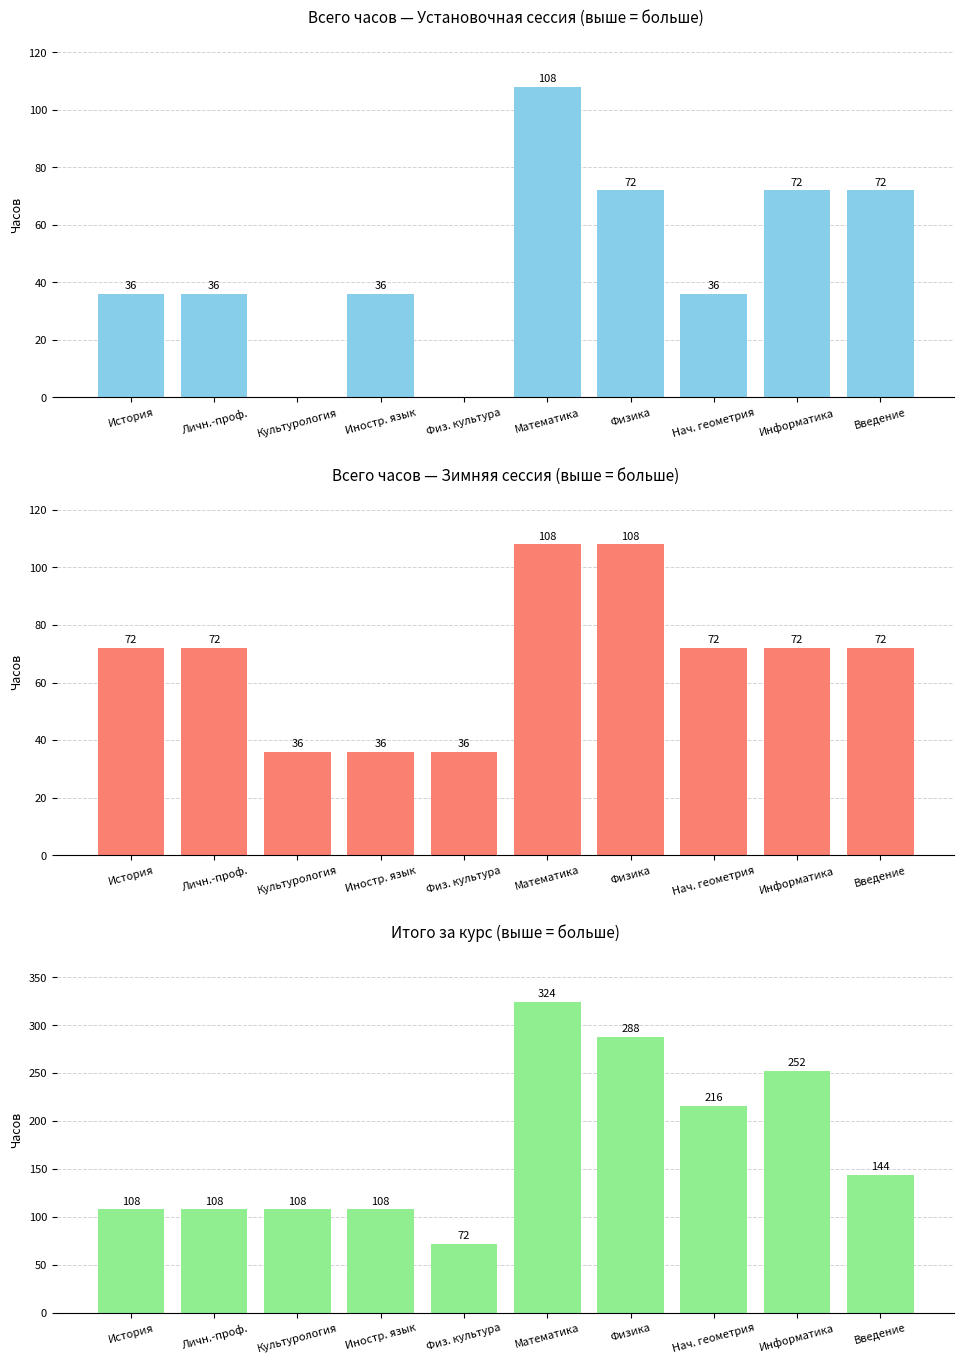

Reading left to right, extract all data points from this chart.

Всего часов — Установочная сессия (выше = больше): 36	36	0	36	0	108	72	36	72	72
Всего часов — Зимняя сессия (выше = больше): 72	72	36	36	36	108	108	72	72	72
Итого за курс (выше = больше): 108	108	108	108	72	324	288	216	252	144